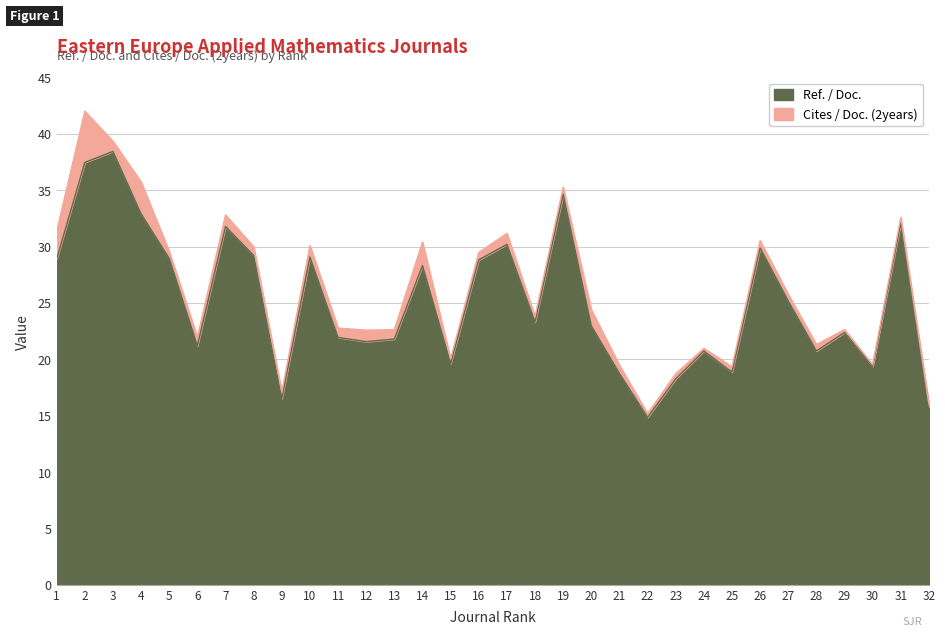

How many categories are shown in the chart?

32